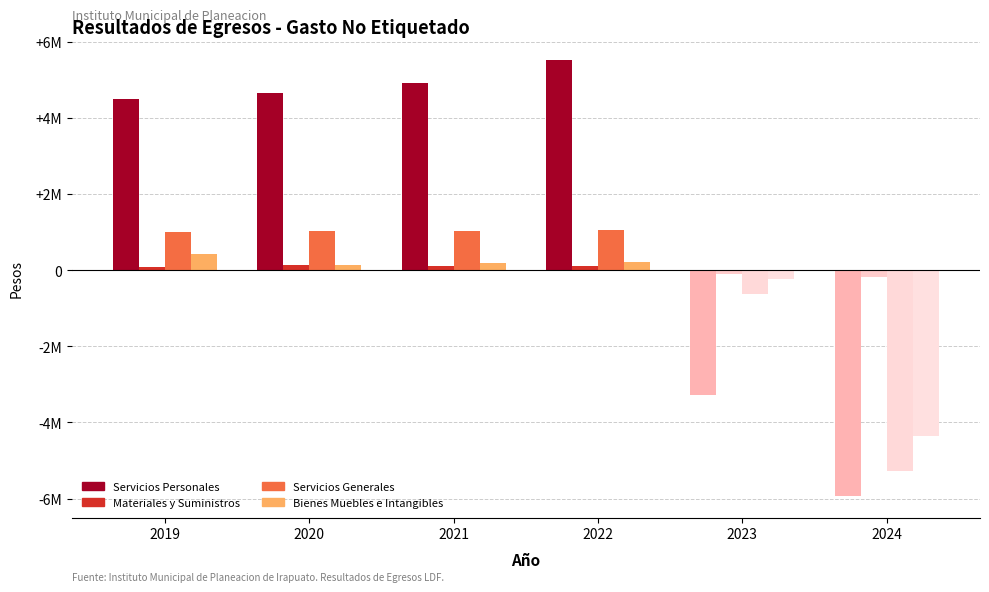

True or false: Materiales y Suministros has a value of 163594.5 at 2022.

False